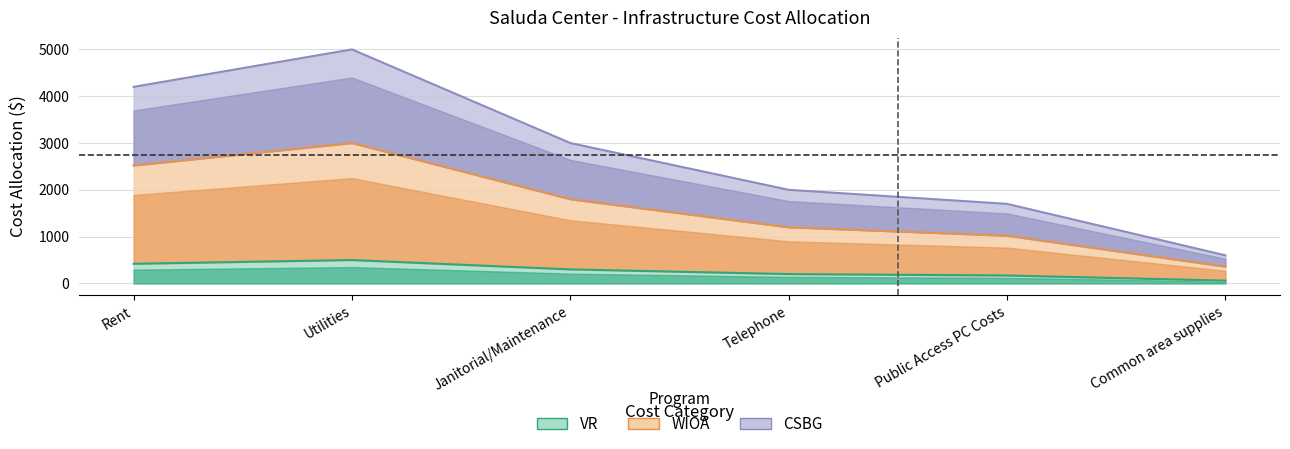

At which category does CSBG reach its first local peak?

Utilities